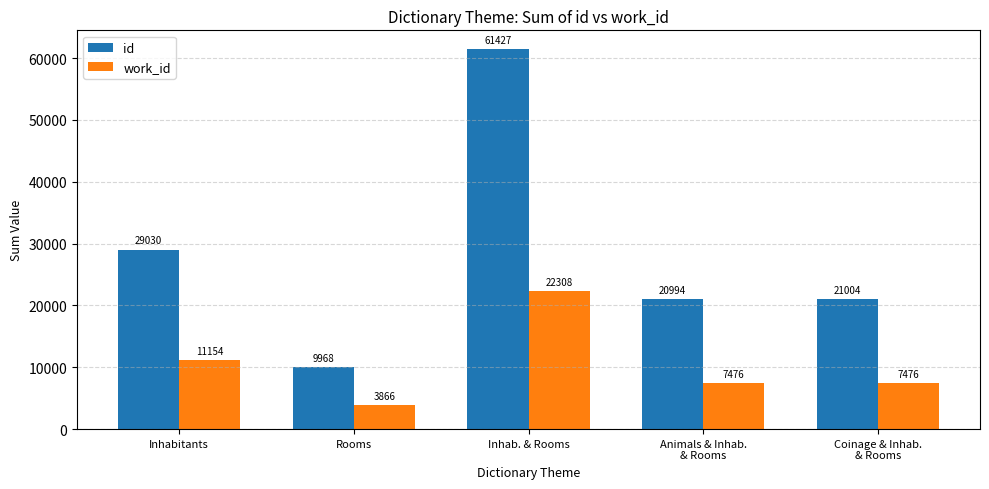

Between Animals & Inhab.
& Rooms and Coinage & Inhab.
& Rooms, which series saw the biggest shift?

id